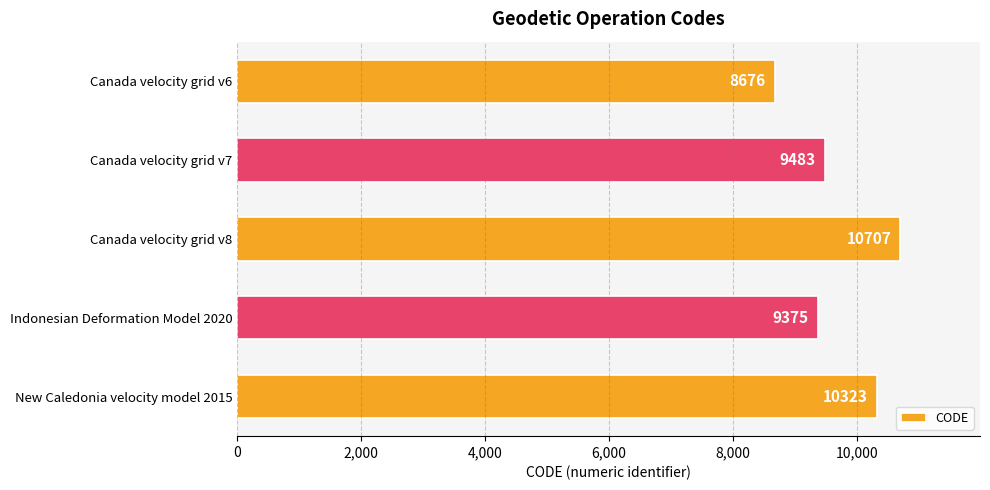

Are the bars grouped side by side (vs. stacked)?

No